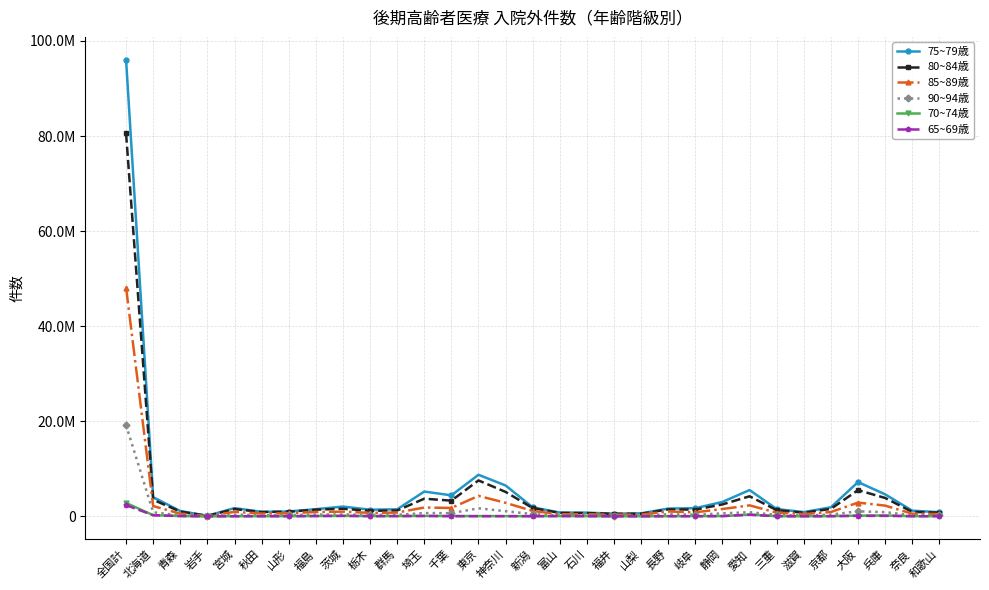

Which category has the highest value across all series?

全国計